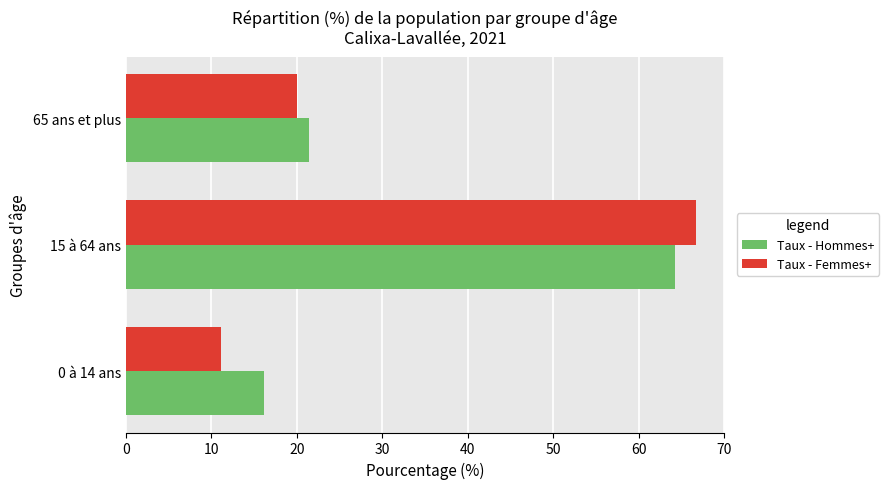

List the labels in order of Taux - Hommes+ value, largest first.

15 à 64 ans, 65 ans et plus, 0 à 14 ans